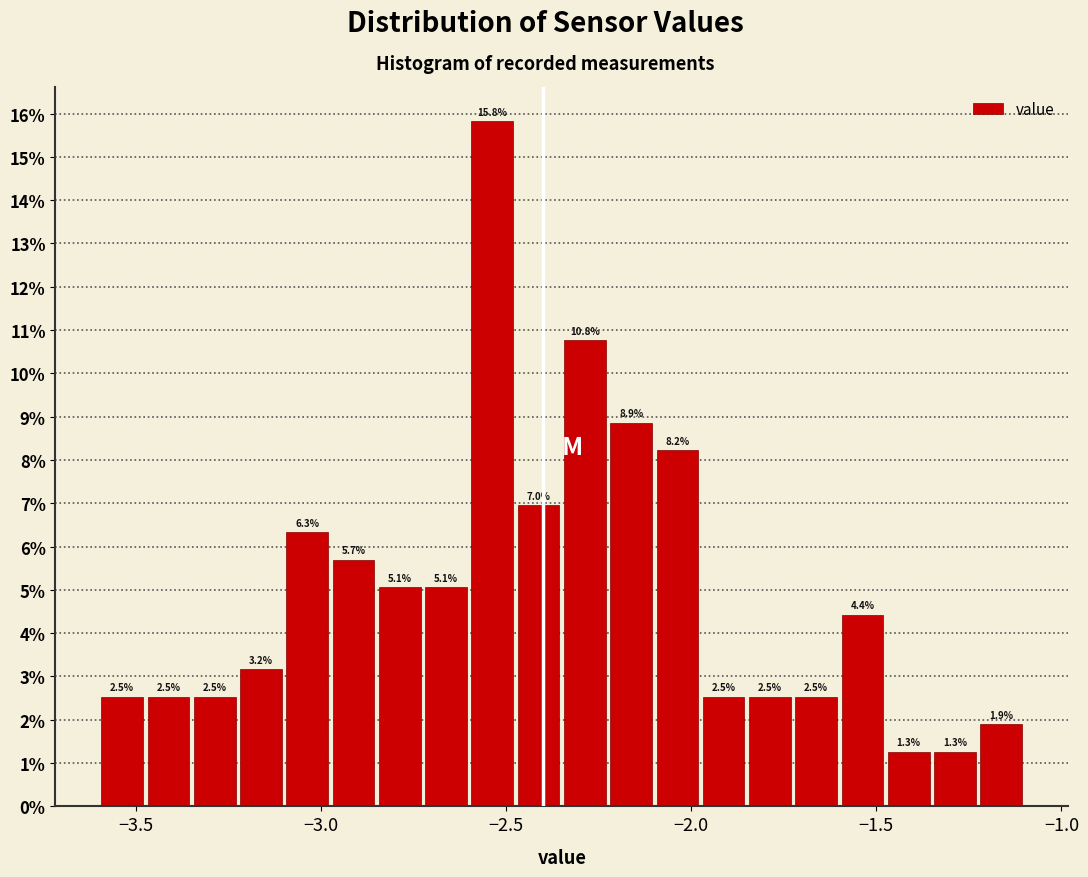

Read against the x-axis, roughly where is the centre of the tallest bar?

-2.55